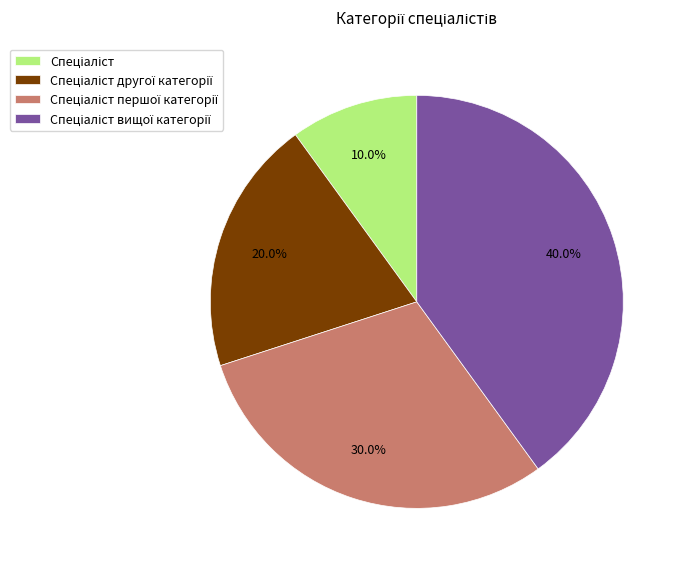

Is there a majority slice in this chart?

No